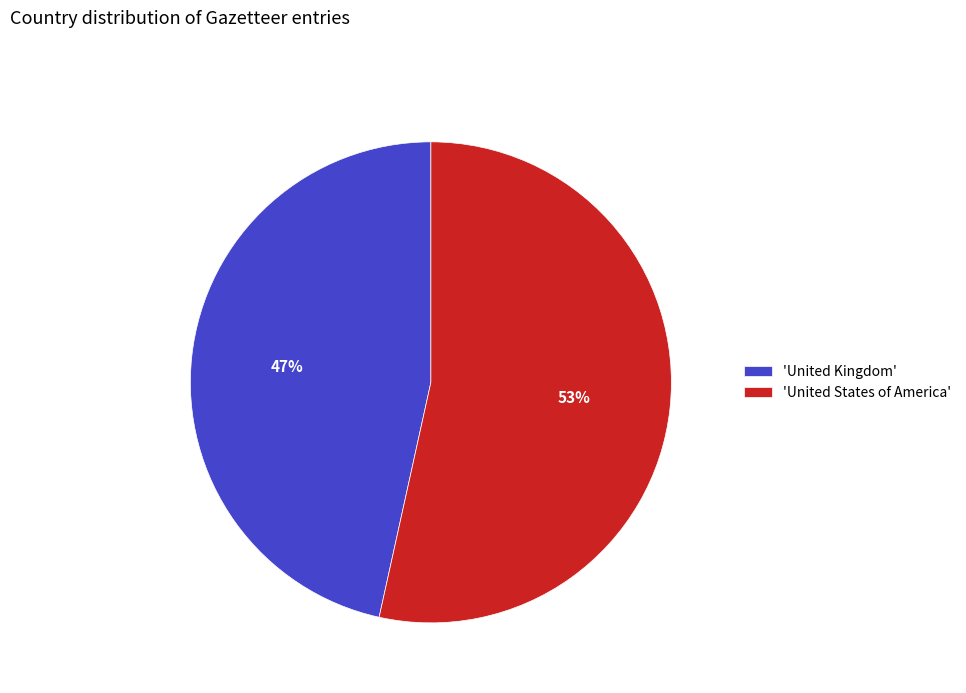

To the nearest percent, what portion does 'United Kingdom' represent?

47%